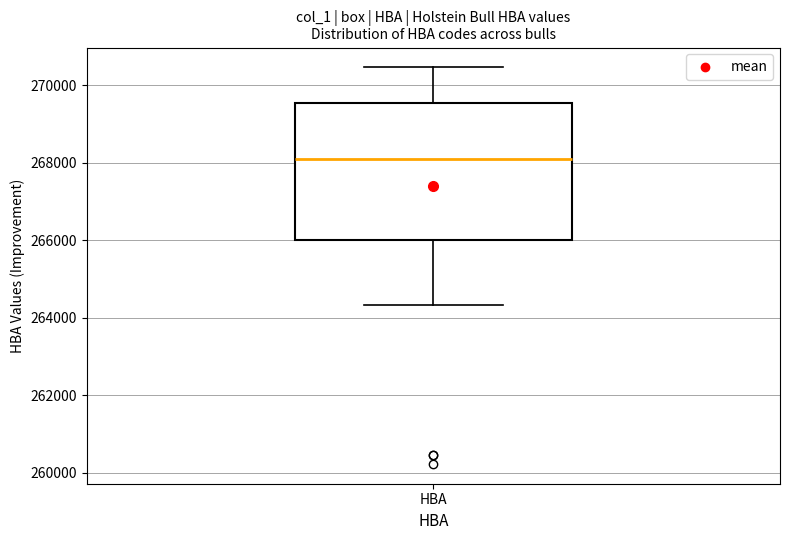

Where is the upper edge of the box for HBA on the y-axis? The values are not printed on the chart, so give them approximately, as read against the axis.

269600